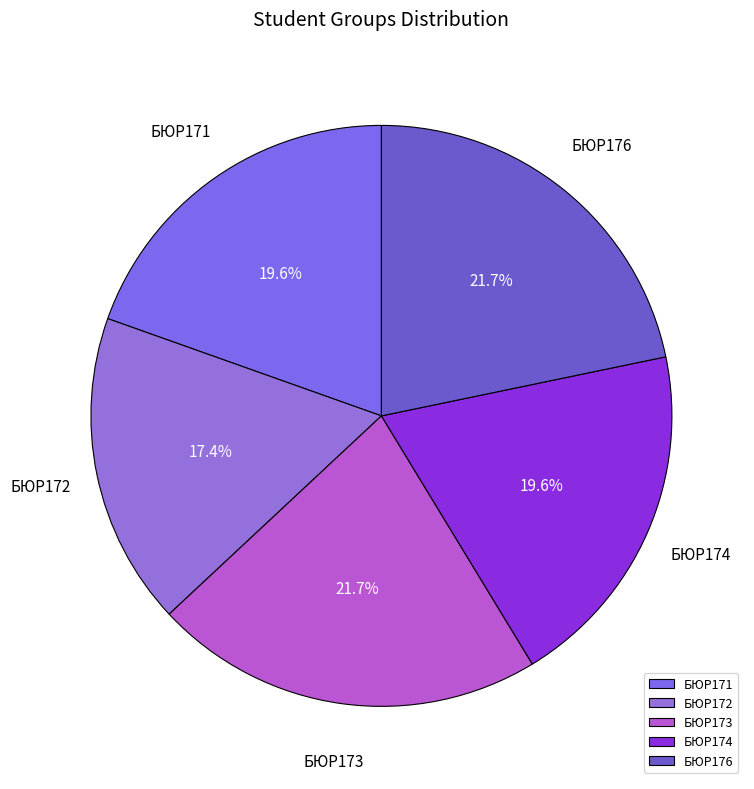

To the nearest percent, what is the average slice percentage?

20%